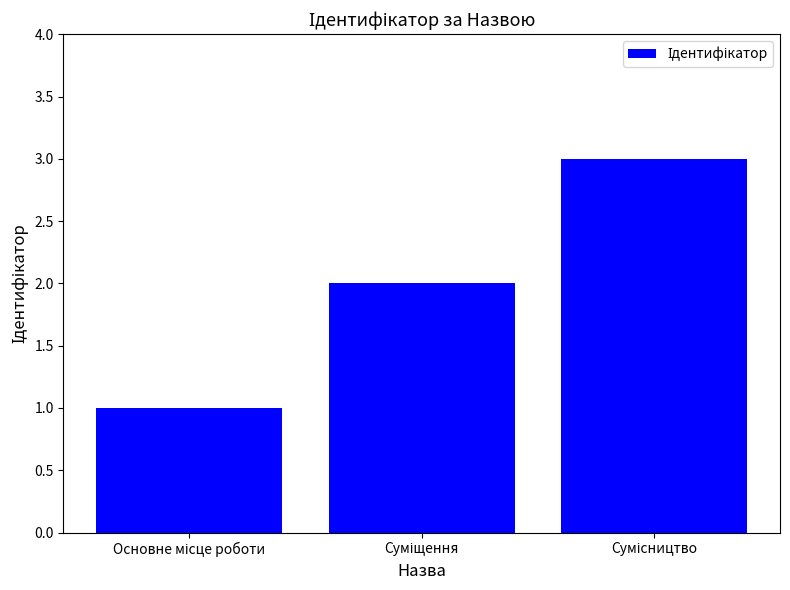

What is the maximum value shown in the chart?

3